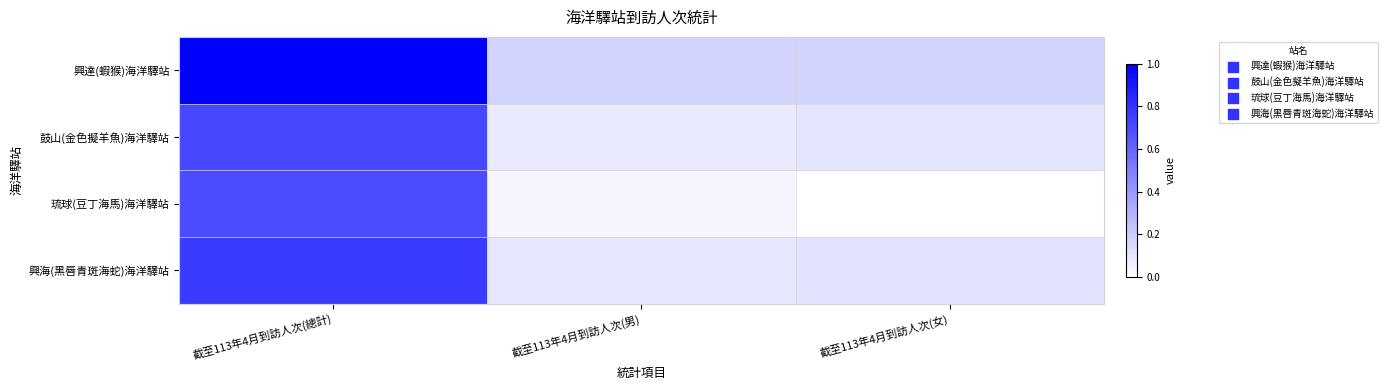

Reading left to right, transcribe all the data shown in this chart.

興達(蝦猴)海洋驛站: 截至113年4月到訪人次(總計)=1.0	截至113年4月到訪人次(男)=0.2	截至113年4月到訪人次(女)=0.2
鼓山(金色擬羊魚)海洋驛站: 截至113年4月到訪人次(總計)=0.7	截至113年4月到訪人次(男)=0.1	截至113年4月到訪人次(女)=0.1
琉球(豆丁海馬)海洋驛站: 截至113年4月到訪人次(總計)=0.7	截至113年4月到訪人次(男)=0.0	截至113年4月到訪人次(女)=0.0
興海(黑唇青斑海蛇)海洋驛站: 截至113年4月到訪人次(總計)=0.8	截至113年4月到訪人次(男)=0.1	截至113年4月到訪人次(女)=0.1